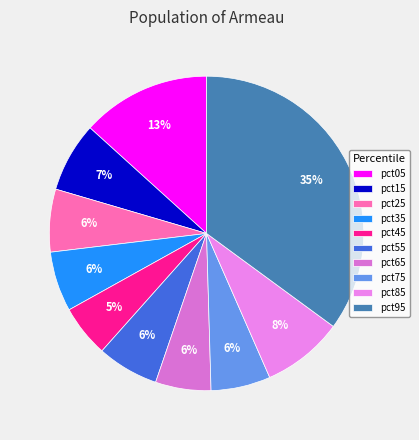

To the nearest percent, what percentage of the pie is pct95?

35%